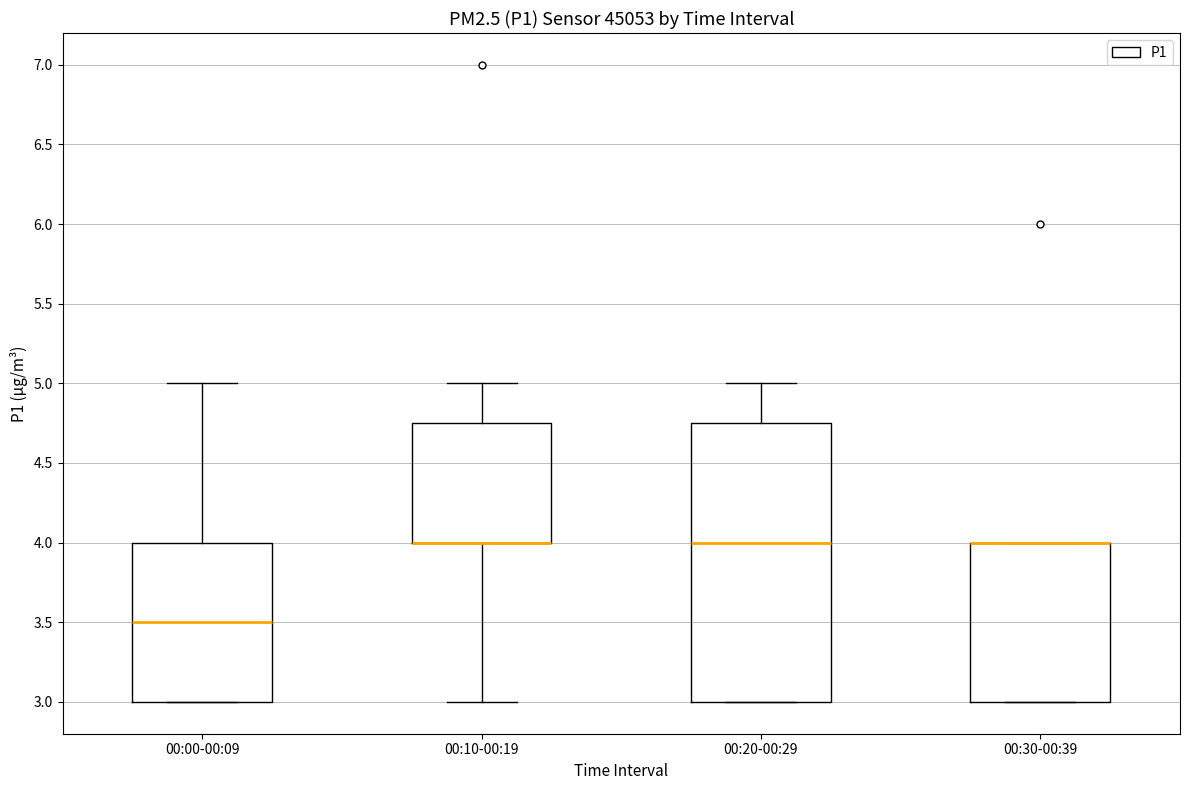

Reading left to right, transcribe this box plot: for each box, give where its median line is, the range the box spans, and where its two whiskers end, as read against the y-axis. The values are not printed on the chart, so give them approximately, as read against the axis.

00:00-00:09: median 3.50, box 3.00 to 4.00, whiskers 3.00 to 5.00
00:10-00:19: median 4.00 (drawn on the box's lower edge), box 4.00 to 4.75, whiskers 3.00 to 5.00
00:20-00:29: median 4.00, box 3.00 to 4.75, whiskers 3.00 to 5.00
00:30-00:39: median 4.00 (drawn on the box's upper edge), box 3.00 to 4.00, whiskers 3.00 to 4.00